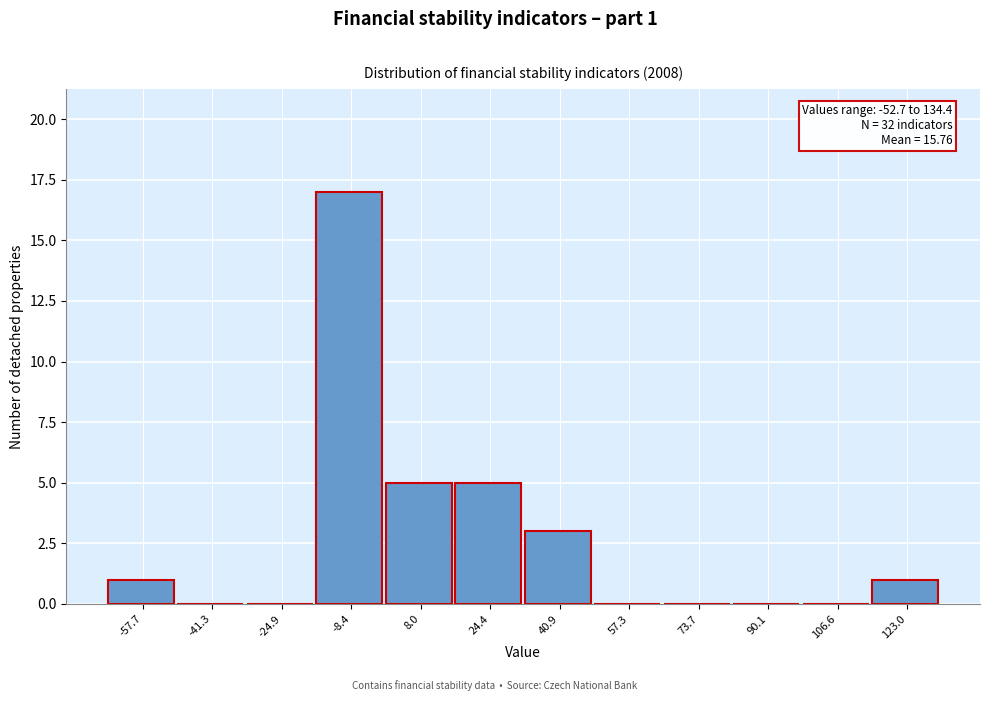

Reading left to right, what are all the values shown in this chart?

-57.7=1	-41.3=0	-24.9=0	-8.4=17	8.0=5	24.4=5	40.9=3	57.3=0	73.7=0	90.1=0	106.6=0	123.0=1